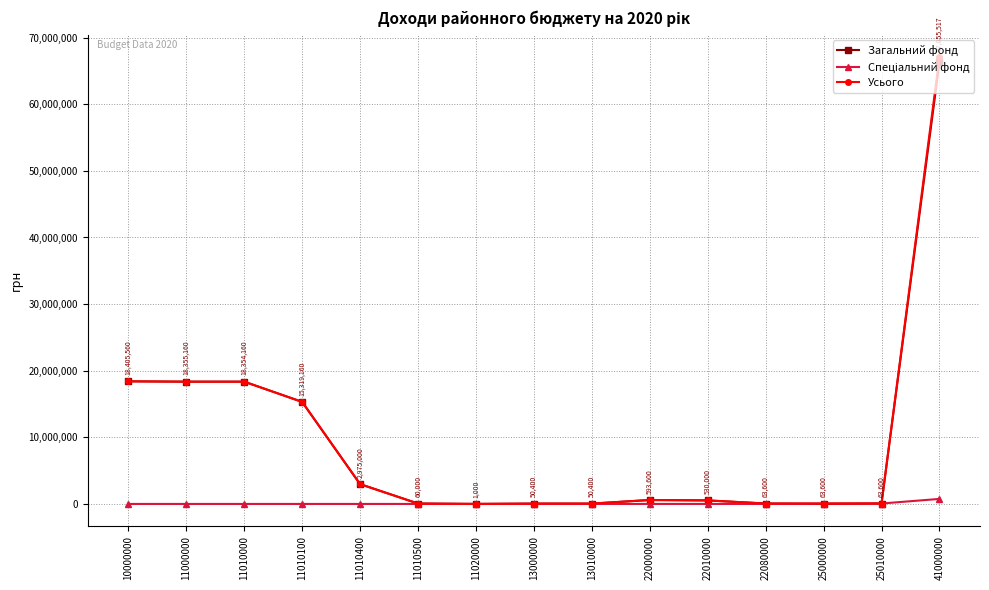

Is it true that Усього equals 1000 at 11020000?

True